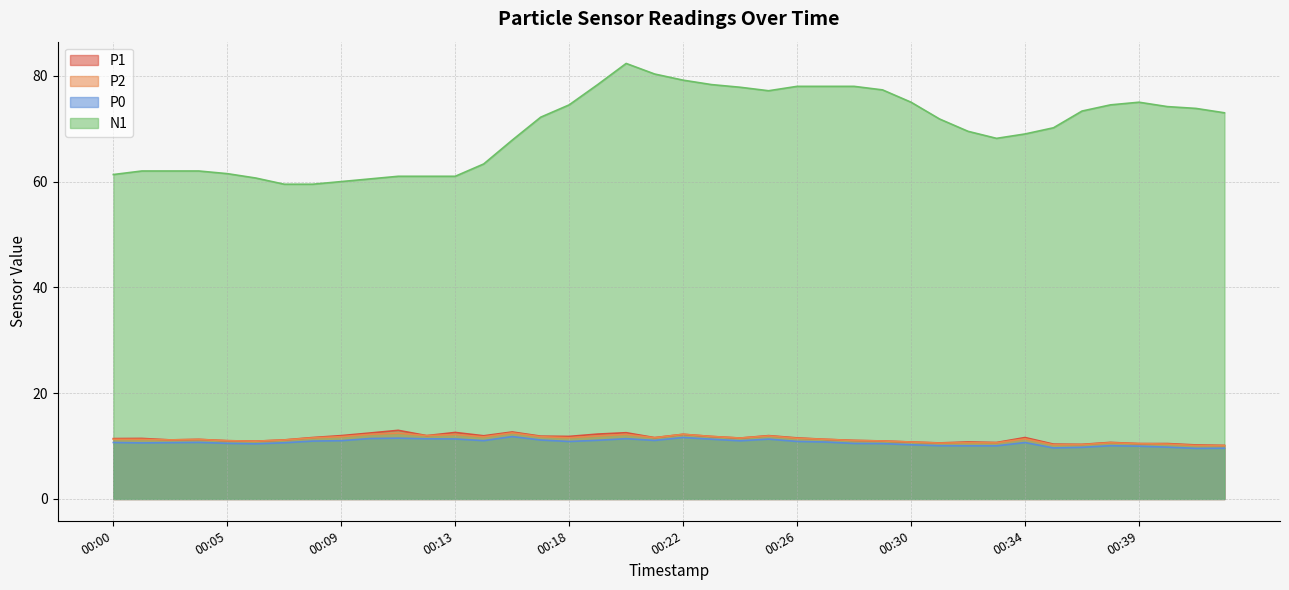

Reading left to right, extract all data points from this chart.

P1: 00:00=11.4	00:01=11.4	00:03=11.2	00:04=11.3	00:05=11.0	00:06=10.9	00:07=11.2	00:08=11.6	00:09=12.0	00:10=12.5	00:11=13.0	00:12=12.0	00:13=12.6	00:14=11.9	00:16=12.7	00:17=11.9	00:18=11.8	00:19=12.3	00:20=12.5	00:21=11.6	00:22=12.2	00:23=11.8	00:24=11.5	00:25=12.0	00:26=11.6	00:27=11.3	00:28=11.1	00:29=11.0	00:30=10.8	00:31=10.6	00:32=10.8	00:33=10.7	00:34=11.6	00:35=10.4	00:37=10.3	00:38=10.7	00:39=10.5	00:40=10.5	00:41=10.2	00:42=10.1
P2: 00:00=11.3	00:01=11.3	00:03=11.2	00:04=11.2	00:05=11.0	00:06=10.9	00:07=11.2	00:08=11.6	00:09=11.8	00:10=12.2	00:11=12.4	00:12=12.0	00:13=12.2	00:14=11.8	00:16=12.5	00:17=11.8	00:18=11.6	00:19=11.9	00:20=12.2	00:21=11.6	00:22=12.2	00:23=11.8	00:24=11.5	00:25=11.9	00:26=11.5	00:27=11.3	00:28=11.1	00:29=11.0	00:30=10.8	00:31=10.6	00:32=10.7	00:33=10.6	00:34=11.4	00:35=10.2	00:37=10.3	00:38=10.6	00:39=10.5	00:40=10.4	00:41=10.1	00:42=10.1
P0: 00:00=10.7	00:01=10.6	00:03=10.7	00:04=10.7	00:05=10.5	00:06=10.4	00:07=10.6	00:08=10.9	00:09=11.0	00:10=11.4	00:11=11.5	00:12=11.4	00:13=11.3	00:14=11.0	00:16=11.8	00:17=11.2	00:18=10.9	00:19=11.1	00:20=11.4	00:21=11.1	00:22=11.6	00:23=11.3	00:24=11.0	00:25=11.3	00:26=10.9	00:27=10.8	00:28=10.5	00:29=10.5	00:30=10.2	00:31=10.1	00:32=10.1	00:33=10.1	00:34=10.7	00:35=9.7	00:37=9.8	00:38=10.1	00:39=10.0	00:40=9.8	00:41=9.6	00:42=9.6
N1: 00:00=61.3	00:01=62.0	00:03=62.0	00:04=62.0	00:05=61.5	00:06=60.7	00:07=59.5	00:08=59.5	00:09=60.0	00:10=60.5	00:11=61.0	00:12=61.0	00:13=61.0	00:14=63.3	00:16=67.8	00:17=72.2	00:18=74.5	00:19=78.3	00:20=82.3	00:21=80.3	00:22=79.2	00:23=78.3	00:24=77.8	00:25=77.2	00:26=78.0	00:27=78.0	00:28=78.0	00:29=77.3	00:30=75.0	00:31=71.8	00:32=69.5	00:33=68.2	00:34=69.0	00:35=70.2	00:37=73.3	00:38=74.5	00:39=75.0	00:40=74.2	00:41=73.8	00:42=73.0